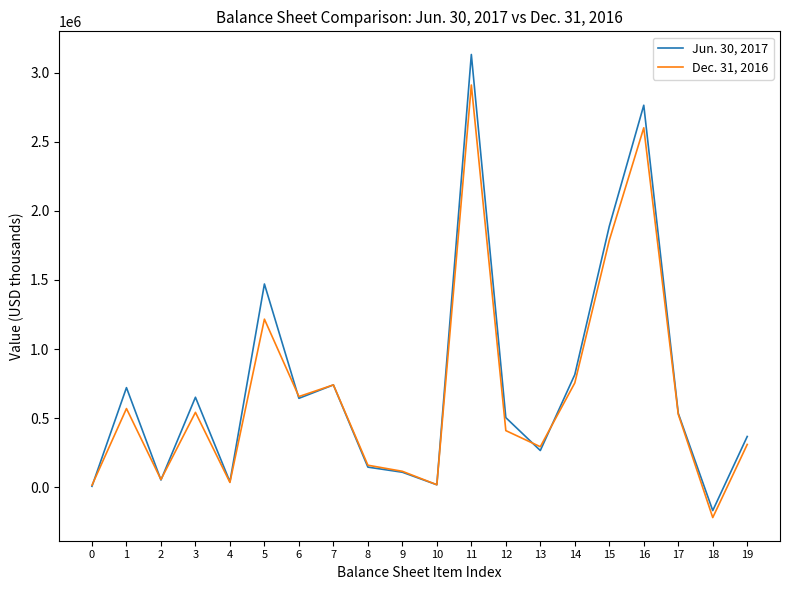

Rank the series by their average value, from highest to lowest.

Jun. 30, 2017, Dec. 31, 2016